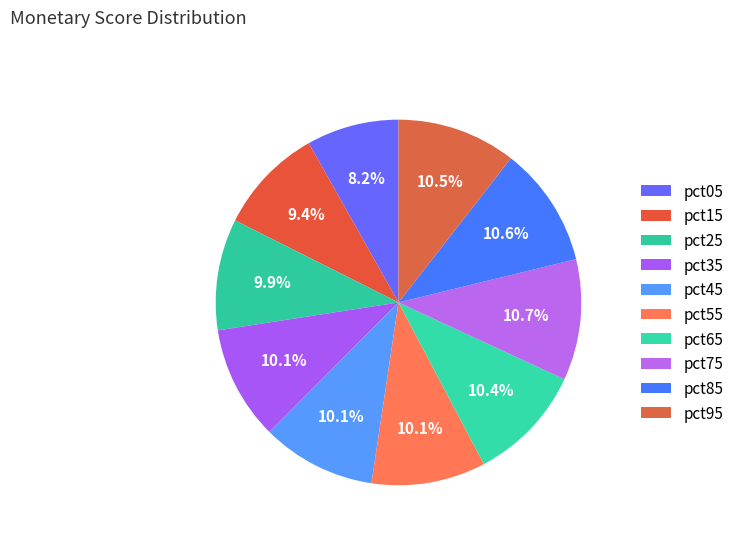

Count the number of slices in the pie.

10